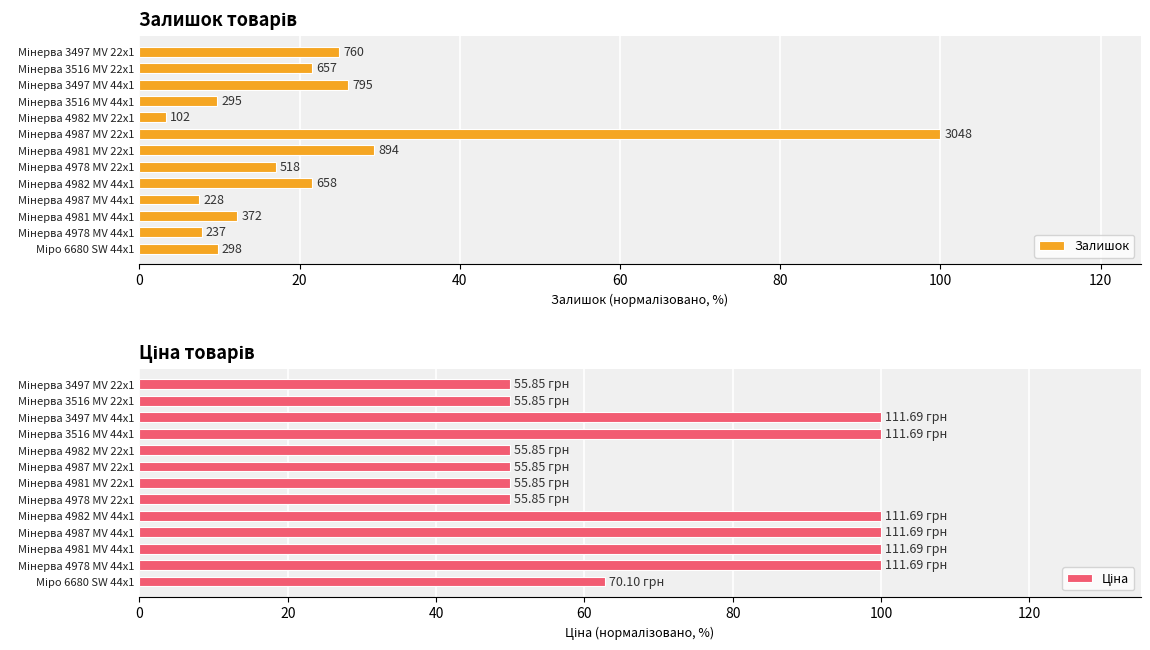

What is the highest value of the Ціна series?

100.0